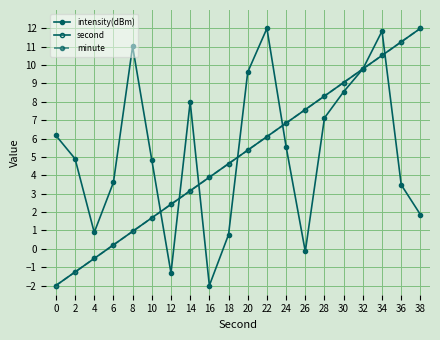

How many lines are shown in the chart?

3